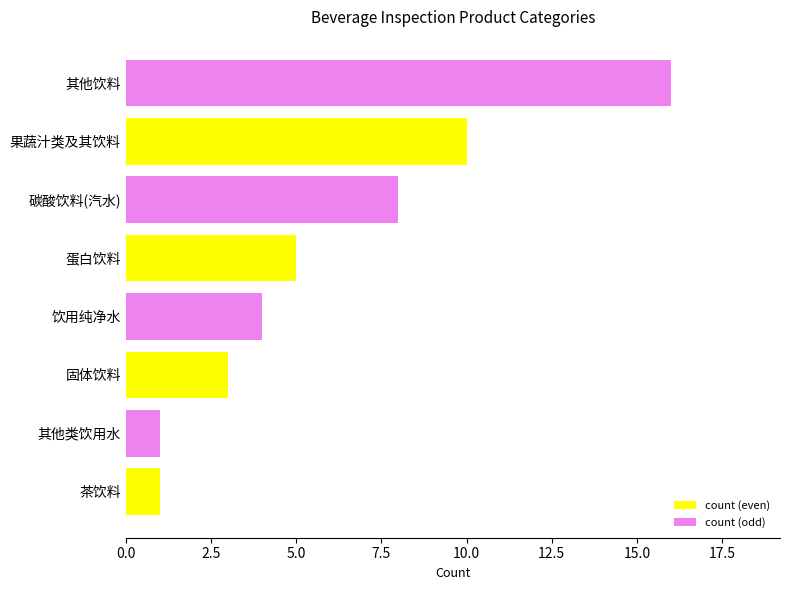

Between 其他饮料 and 蛋白饮料, which is larger?

其他饮料